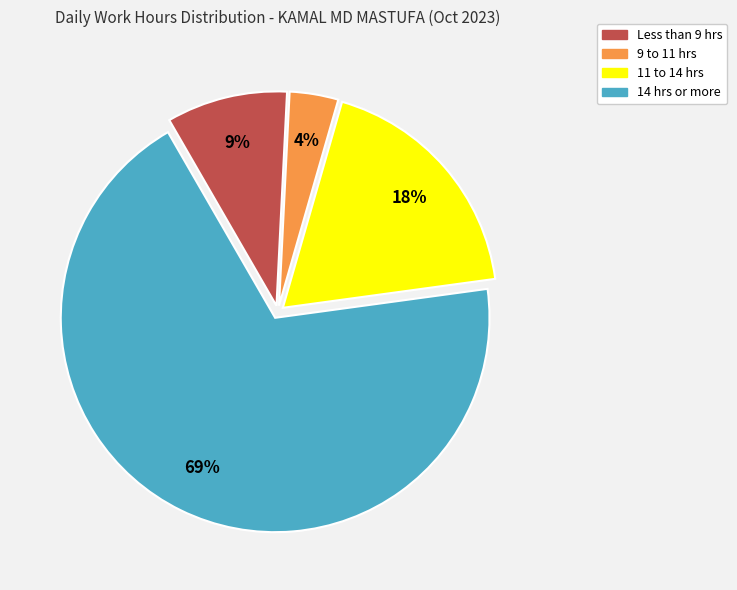

To the nearest percent, what is the difference between the largest and smallest slice percentages?

65%